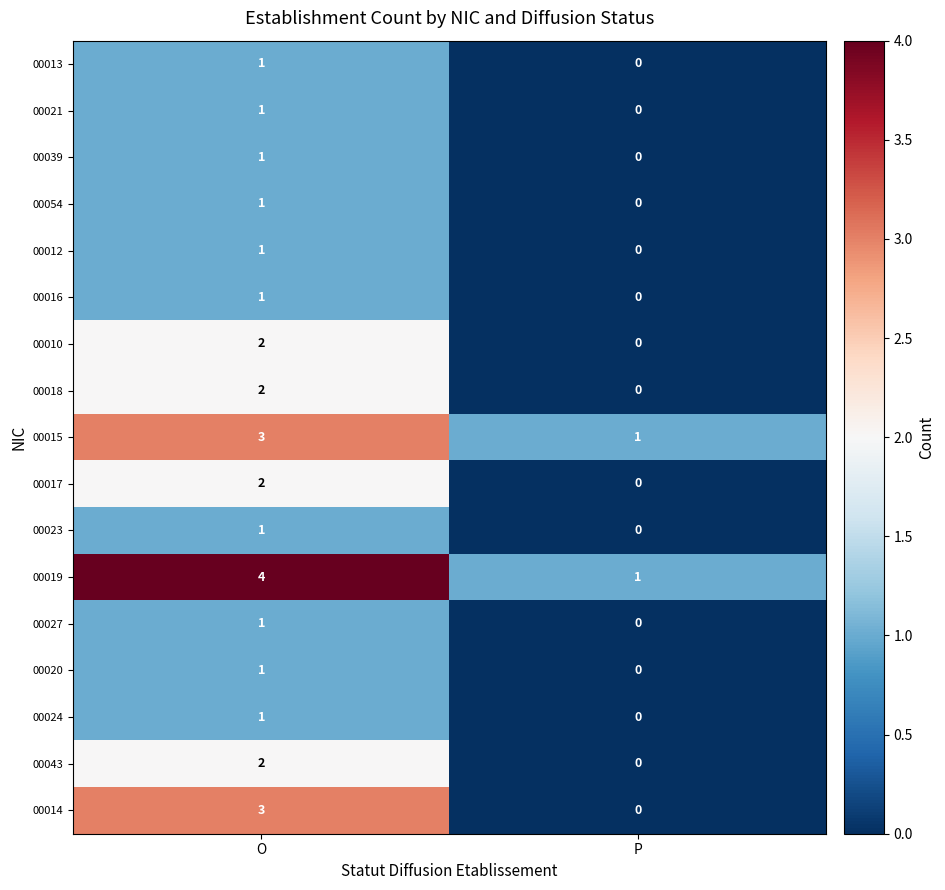

Rank the categories by 00012 value from lowest to highest.

P, O